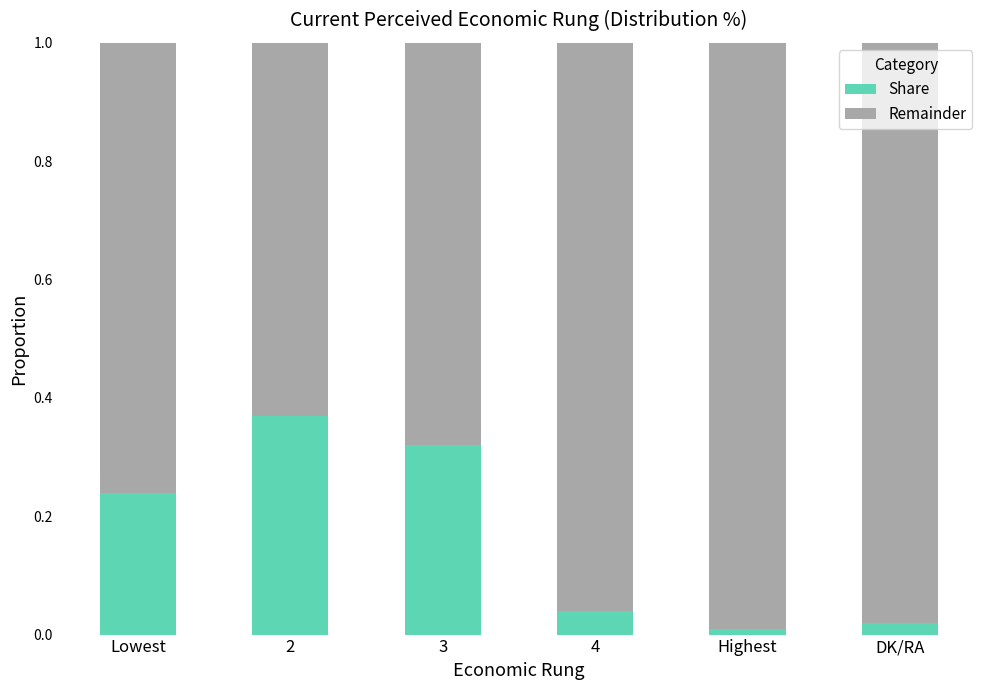

True or false: Share has a value of 0.0 at DK/RA.

True